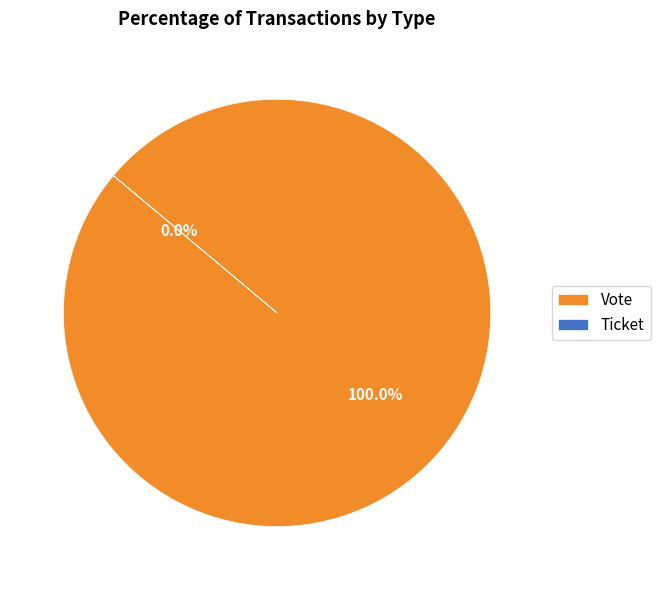

Does any single category account for the majority?

Yes